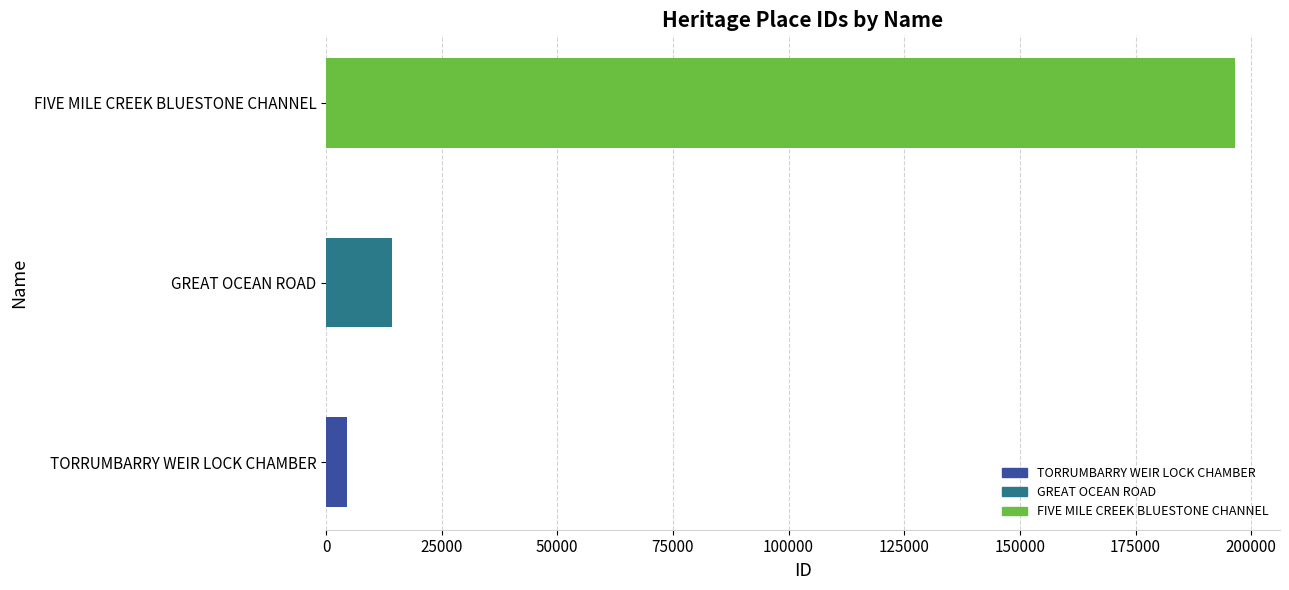

What is the maximum value shown in the chart?

196416